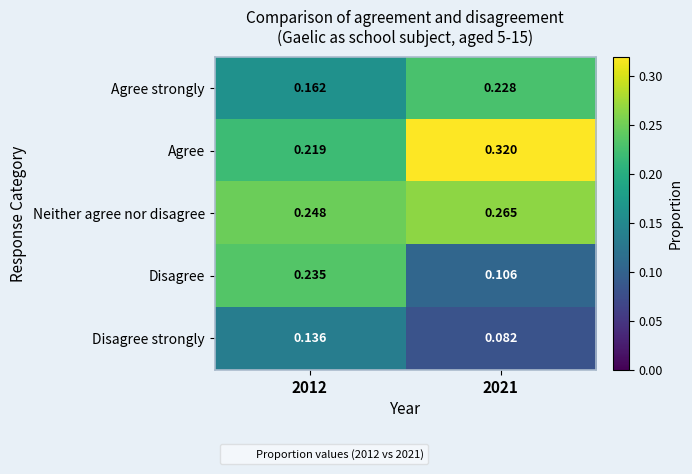

List the series in order of their peak value, lowest first.

Disagree strongly, Agree strongly, Disagree, Neither agree nor disagree, Agree